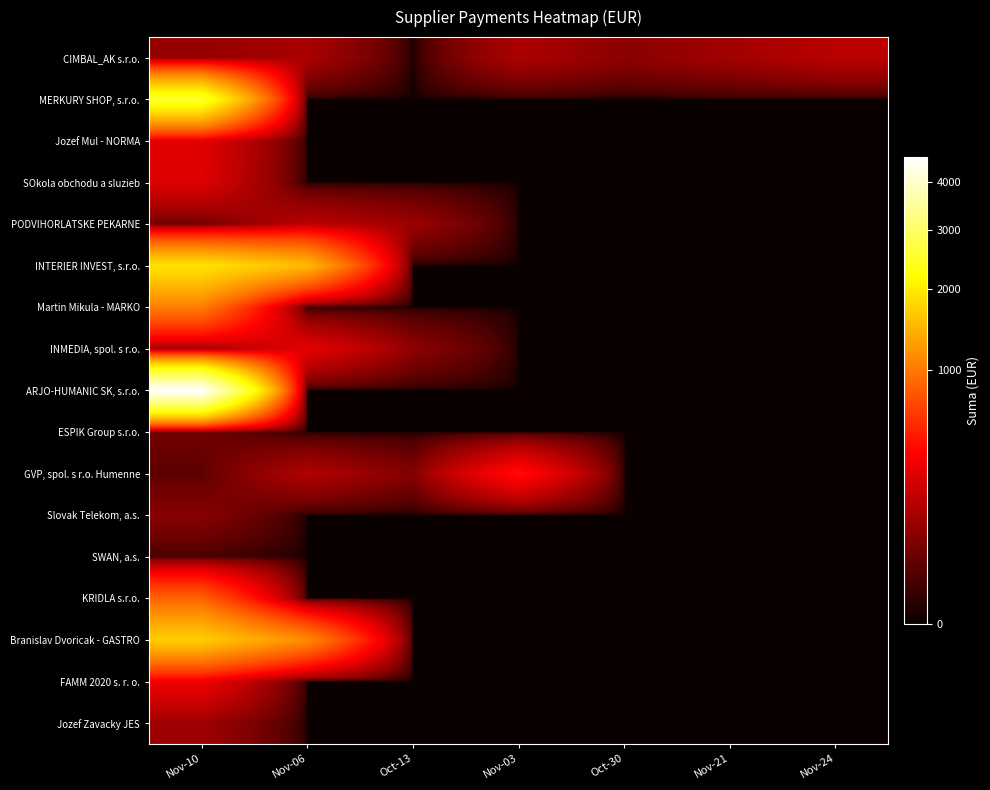

Between Oct-30 and Oct-13, which is larger?

Oct-30